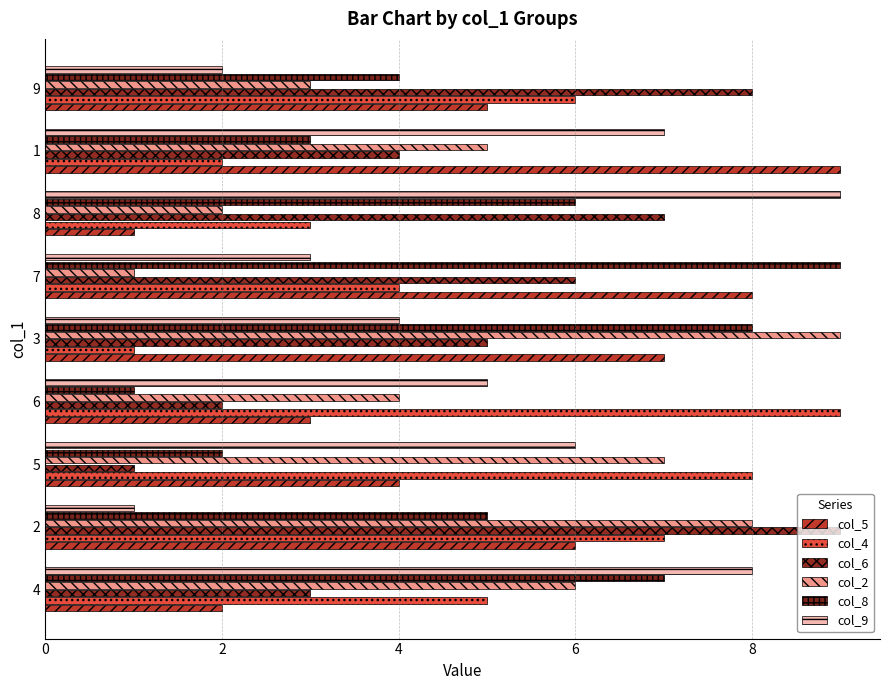

How many data points in col_9 are less than 5?

4